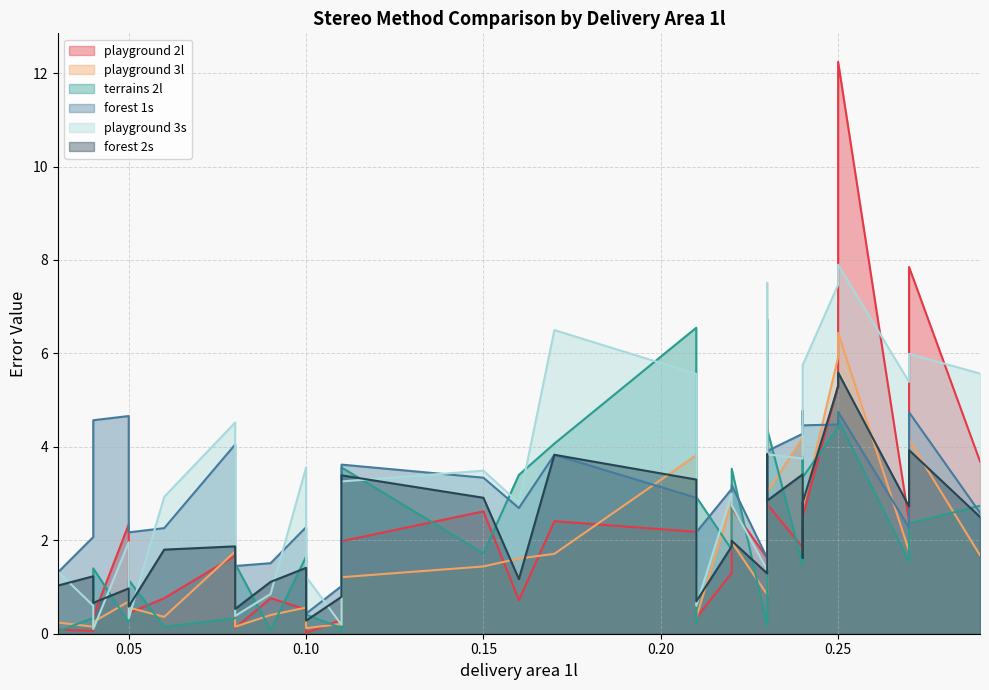

How many values in the playground 3s series are below 3?

16